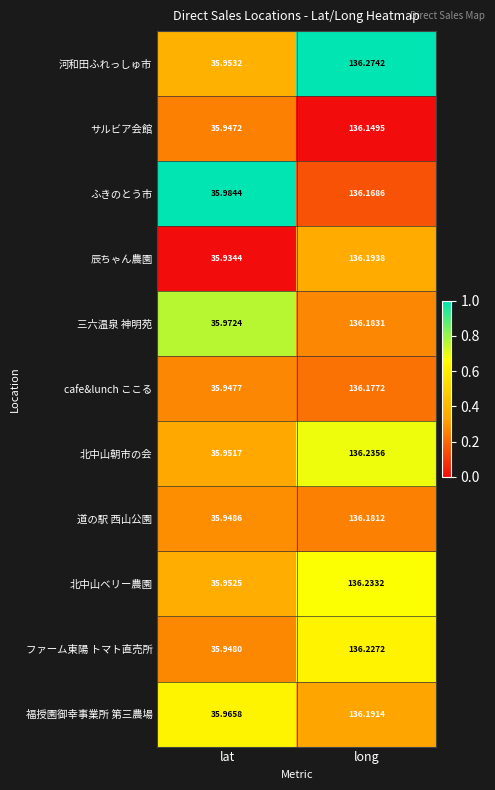

Rank the series at lat from lowest to highest value.

辰ちゃん農園, サルビア会館, cafe&lunch ここる, ファーム東陽 トマト直売所, 道の駅 西山公園, 北中山朝市の会, 北中山ベリー農園, 河和田ふれっしゅ市, 福授園御幸事業所 第三農場, 三六温泉 神明苑, ふきのとう市